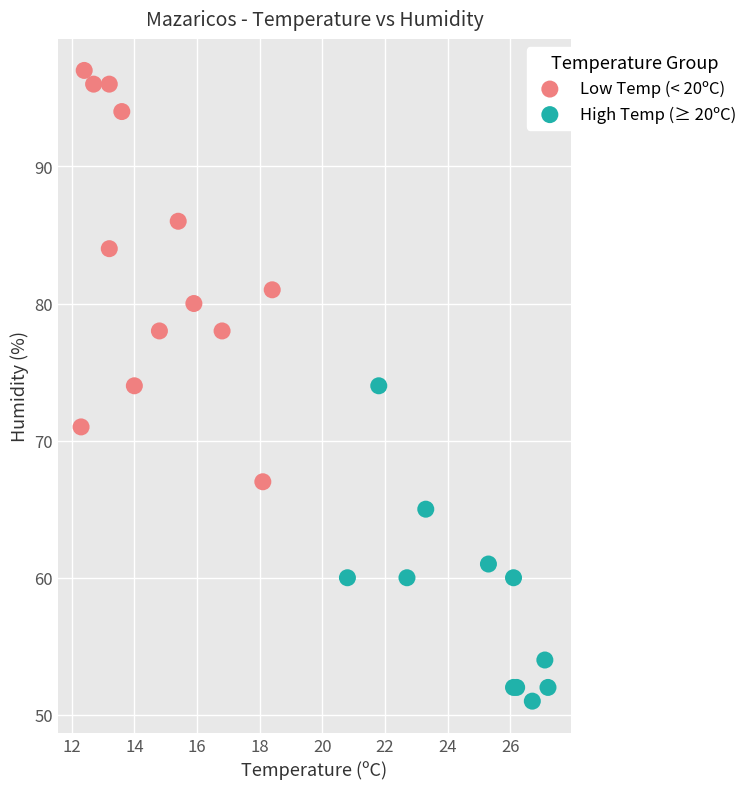

Which series has the widest spread of Y values?

Low Temp (< 20ºC)